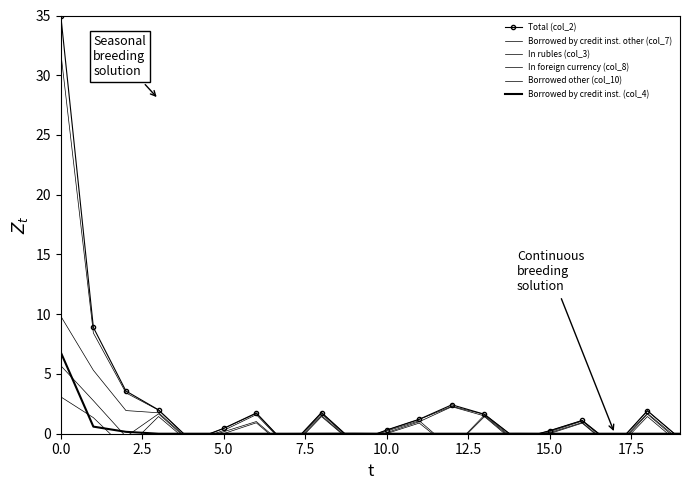

True or false: Borrowed by credit inst. (col_4) and Borrowed by credit inst. other (col_7) cross at least once.

True